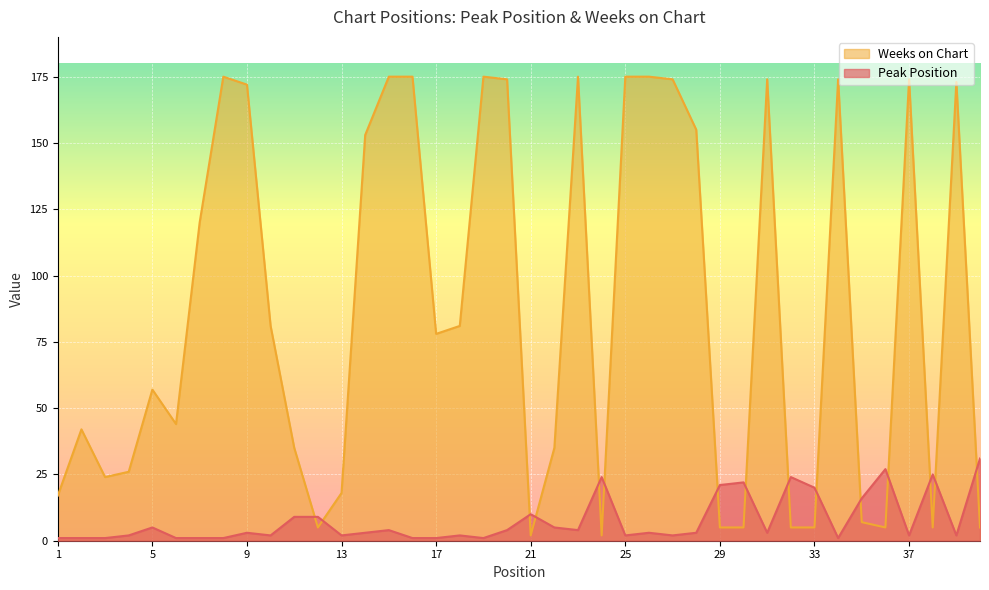

Between which two adjacent categories do Peak Position and Weeks on Chart first intersect?

11 and 12